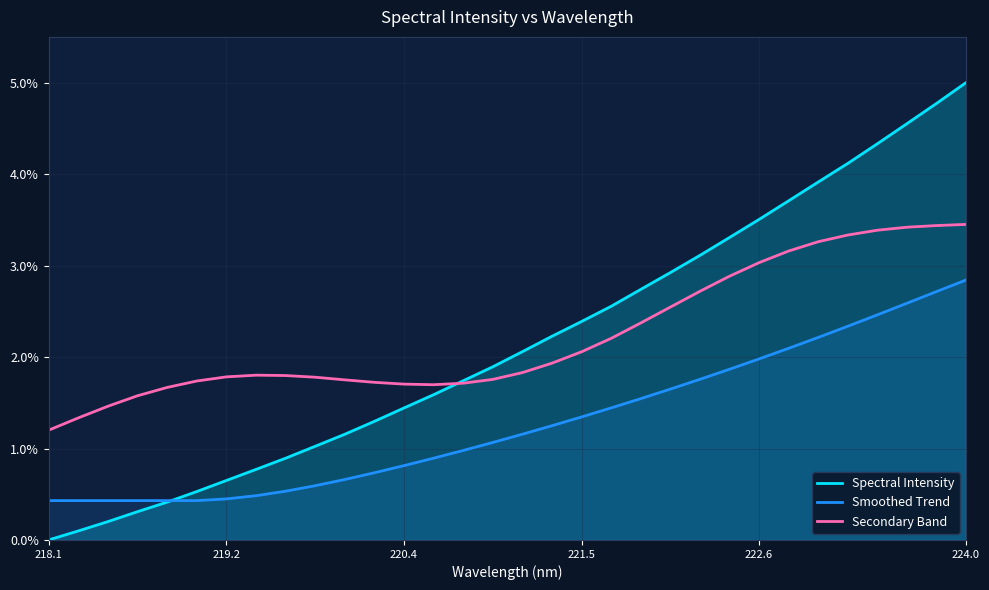

At which label does Secondary Band reach its minimum?

218.1